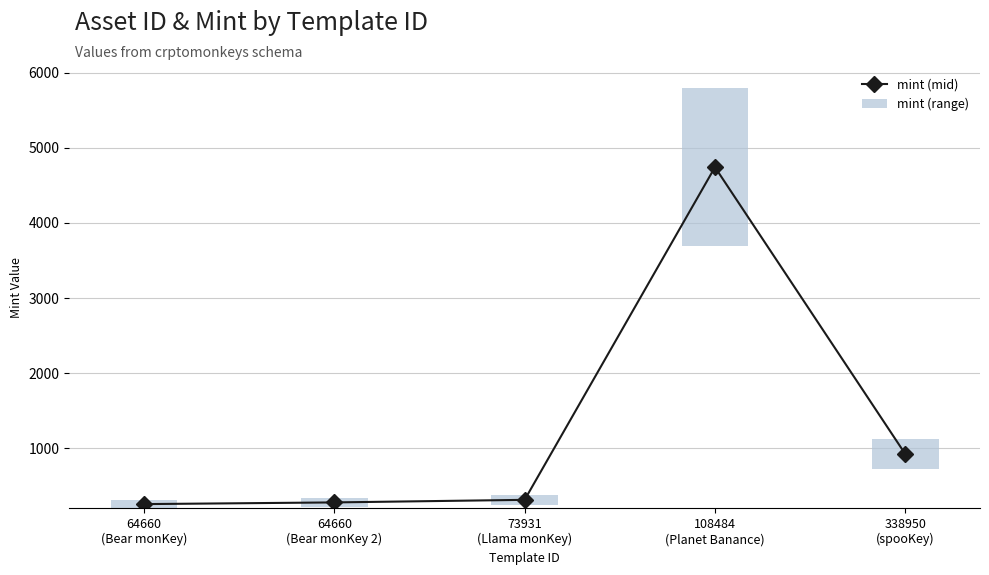

Rank the series at 338950
(spooKey) from lowest to highest value.

mint (range), mint (mid)